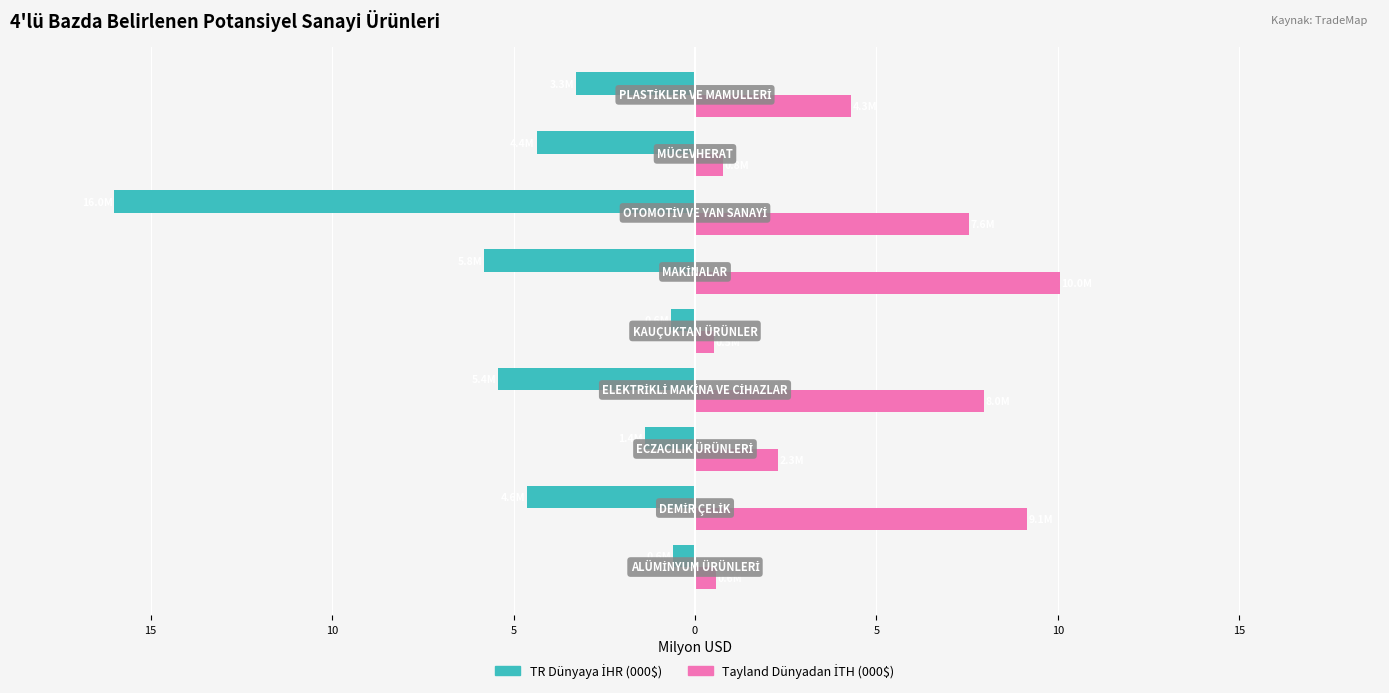

What is the value of the TR Dünyaya İHR (000$) bar at the 6th from the left?

-5.4